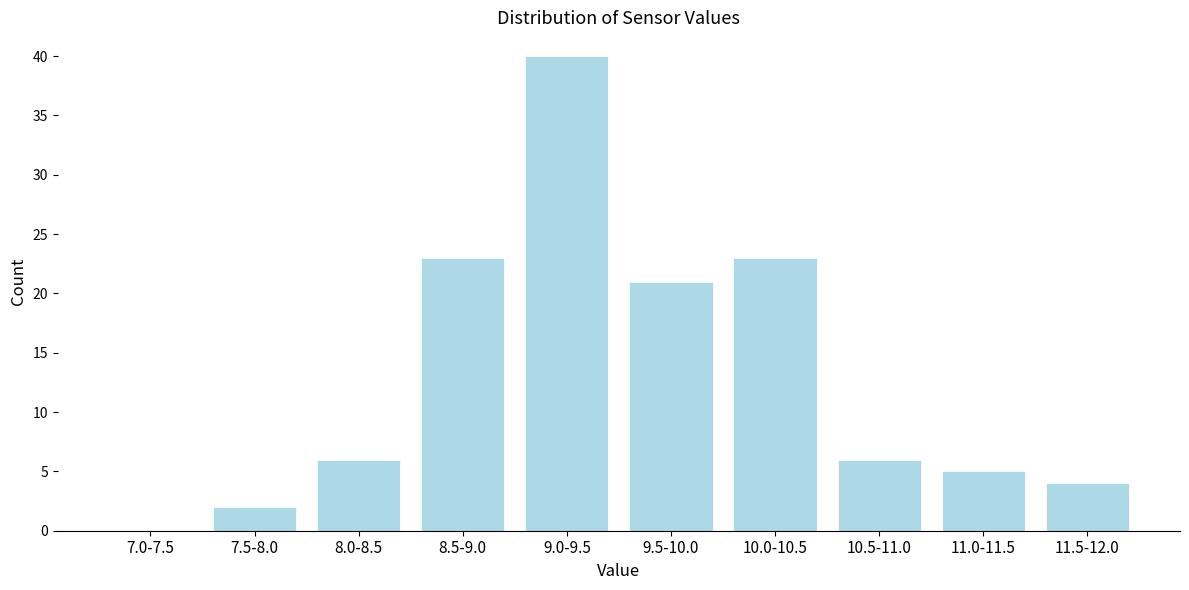

Reading left to right, extract all data points from this chart.

7.0-7.5=0	7.5-8.0=2	8.0-8.5=6	8.5-9.0=23	9.0-9.5=40	9.5-10.0=21	10.0-10.5=23	10.5-11.0=6	11.0-11.5=5	11.5-12.0=4